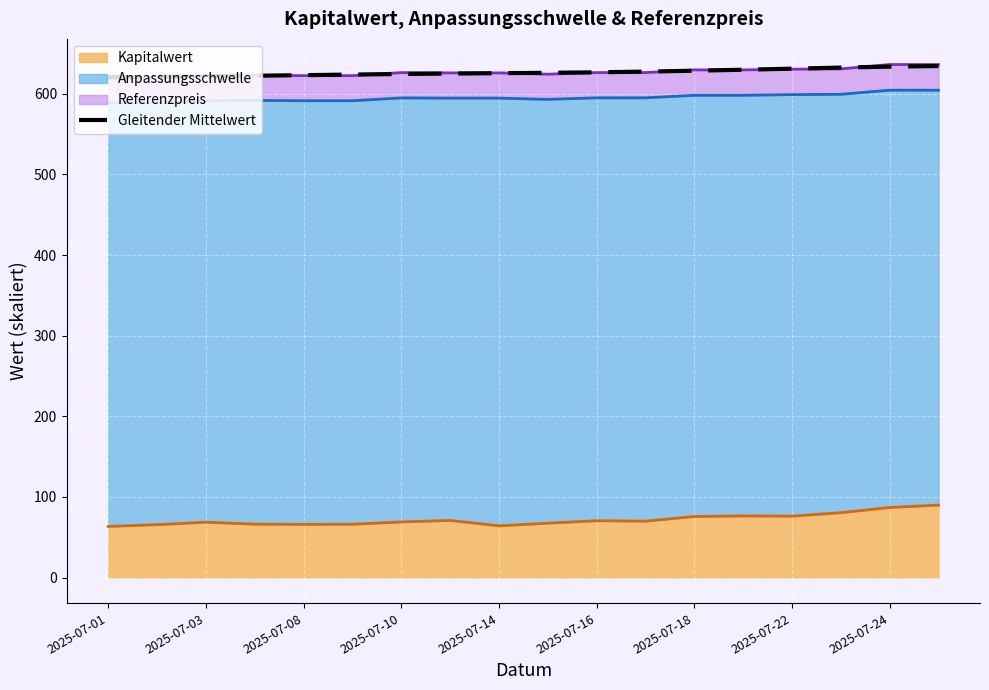

Where is the data nearest to the value 627?

2025-07-16